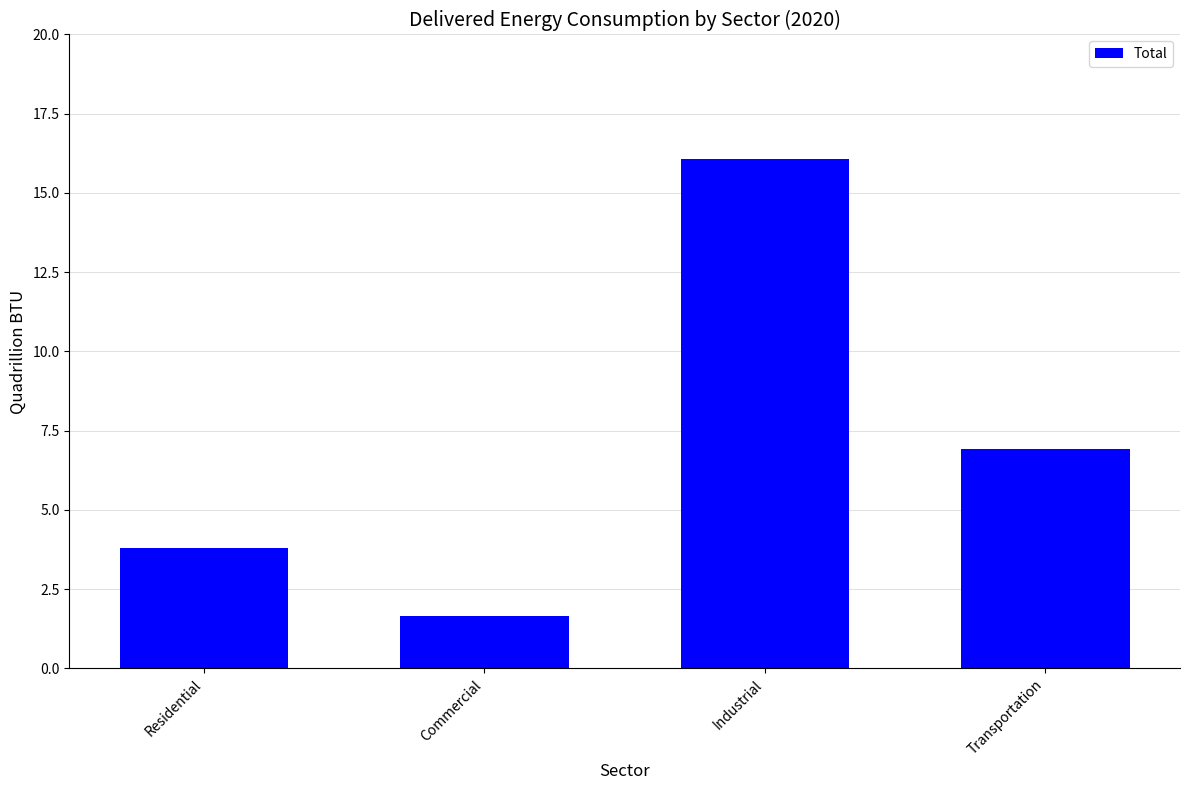

What is the difference between the second highest and minimum values?

5.3